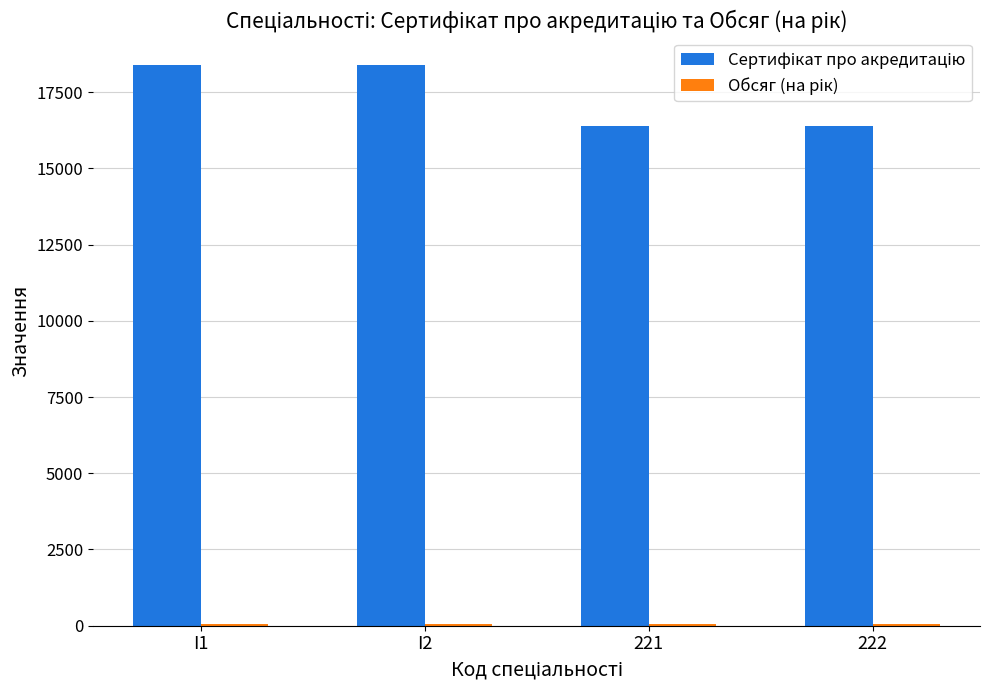

At how many categories does at least one series exceed 10860?

4